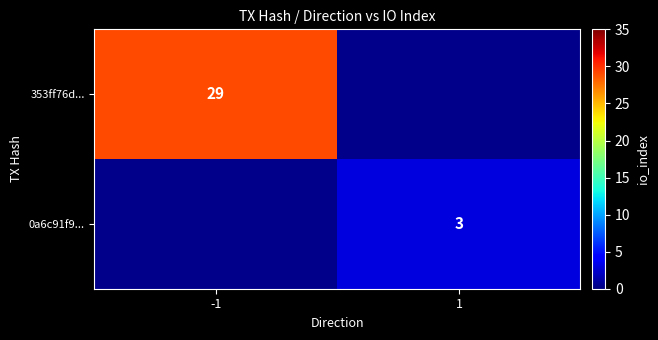

Which label corresponds to the smallest value in the chart?

1